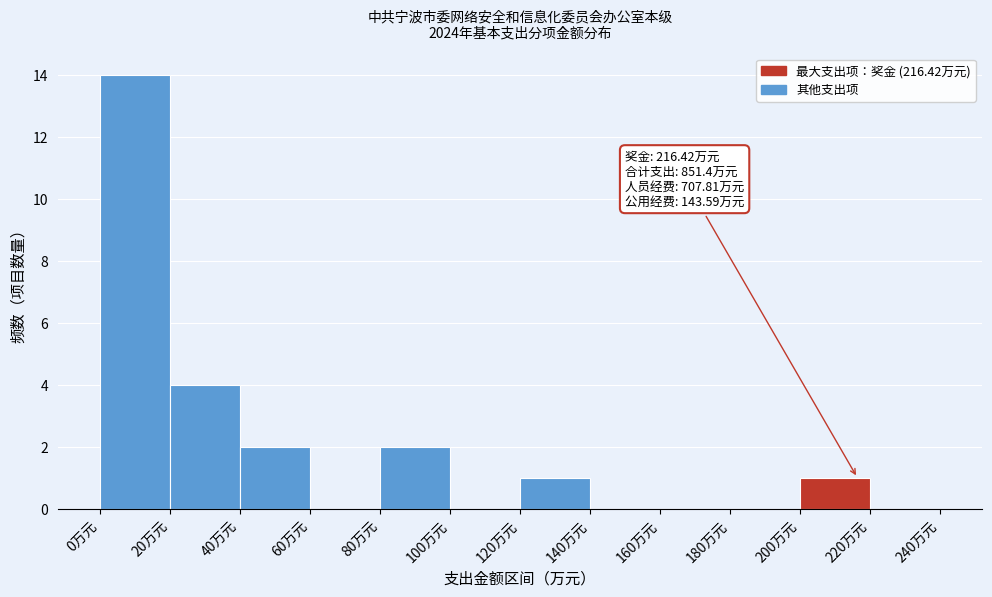

Which range on the x-axis has the tallest bar?

0 to 20